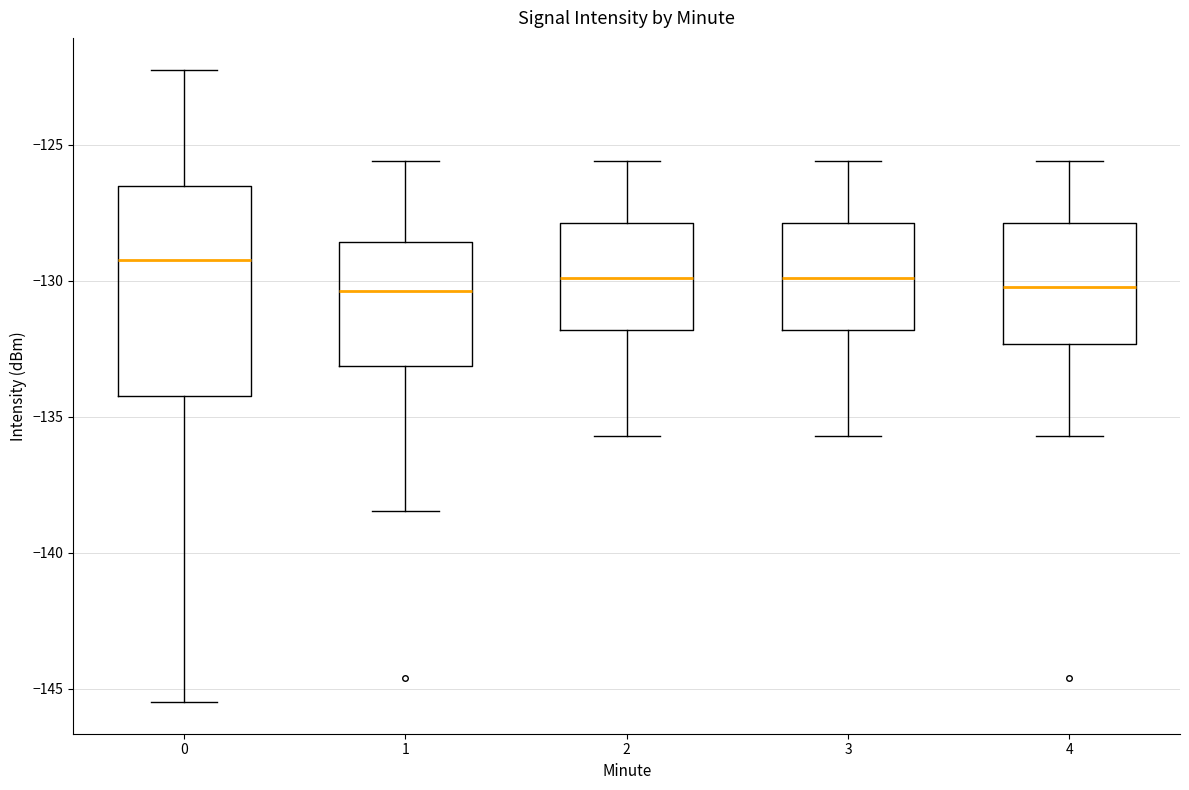

Reading left to right, transcribe this box plot: for each box, give where its median line is, the range the box spans, and where its two whiskers end, as read against the y-axis. The values are not printed on the chart, so give them approximately, as read against the axis.

0: median -129.0, box -134.0 to -126.5, whiskers -145.5 to -122.0
1: median -130.5, box -133.0 to -128.5, whiskers -138.5 to -125.5
2: median -130.0, box -132.0 to -128.0, whiskers -135.5 to -125.5
3: median -130.0, box -132.0 to -128.0, whiskers -135.5 to -125.5
4: median -130.0, box -132.5 to -128.0, whiskers -135.5 to -125.5